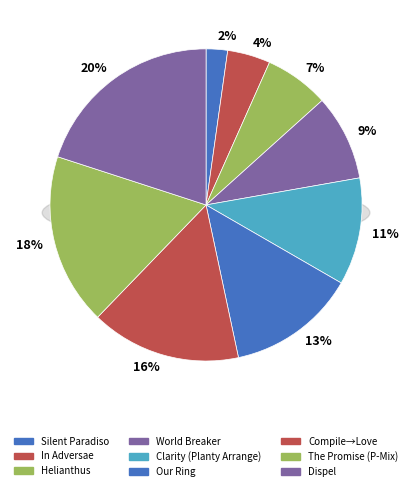

Does World Breaker account for over 50% of the chart?

No